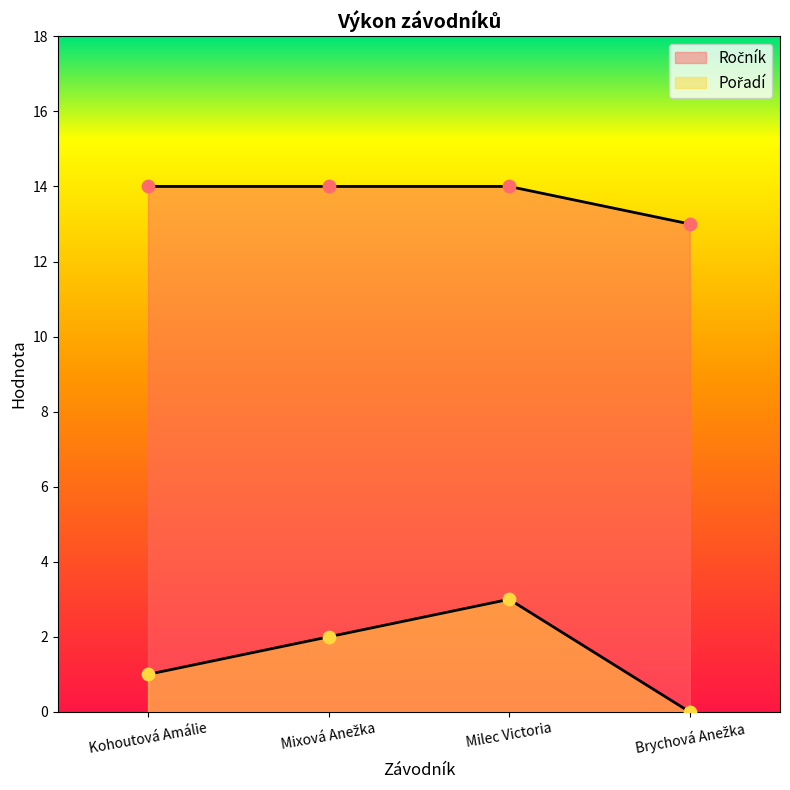

At which category is the sum across all series the highest?

Milec Victoria